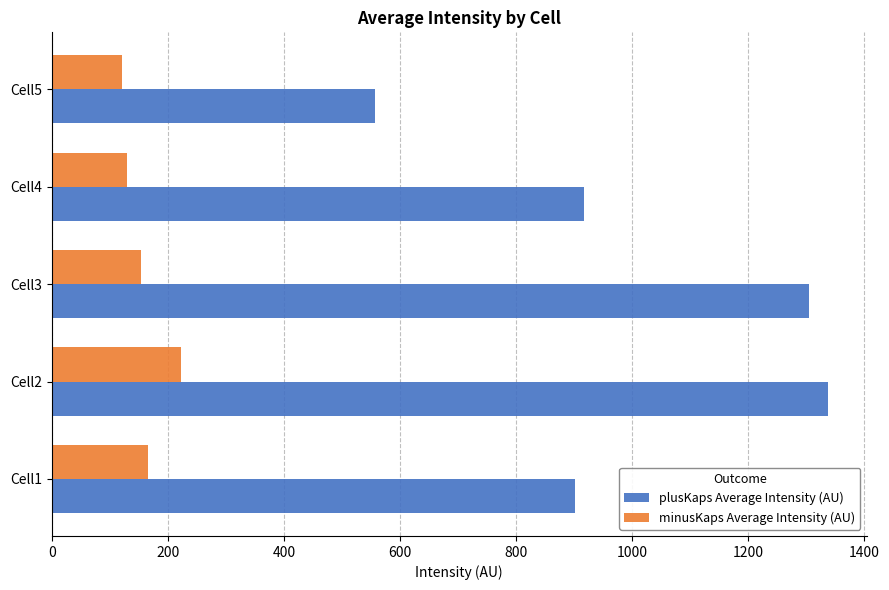

Between Cell1 and Cell2, which series saw the biggest shift?

plusKaps Average Intensity (AU)